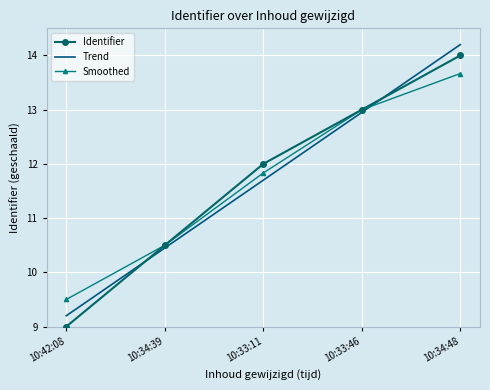

Where is Trend nearest to the value 11?

10:34:39